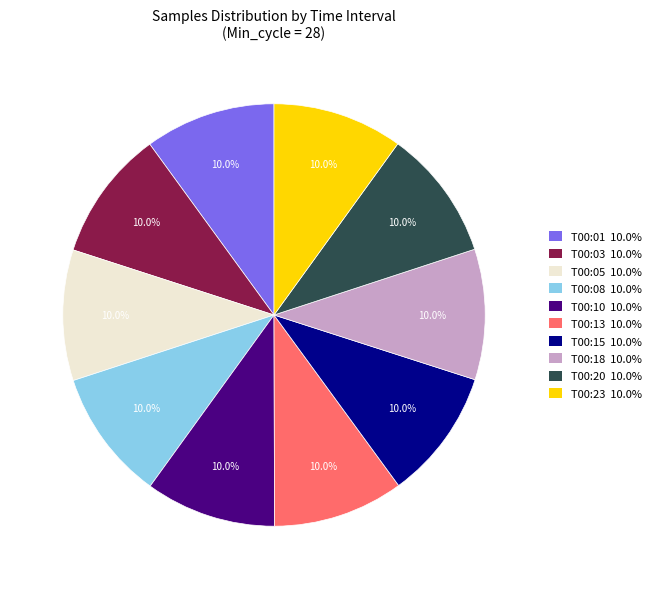

Is there a majority slice in this chart?

No